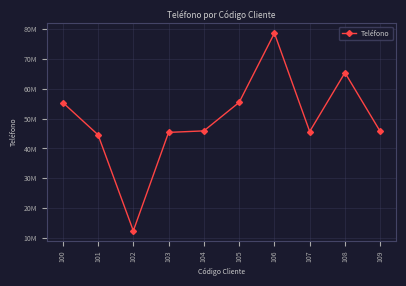

Reading right to left, transcribe all the data shown in this chart.

45668921	65336587	45659874	78554522	55413269	45872536	45368978	12453698	44556698	55361045